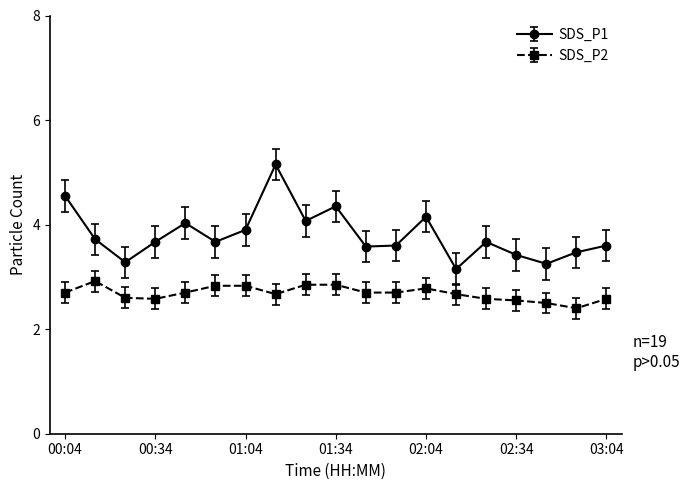

Which series has the largest total across all categories?

SDS_P1